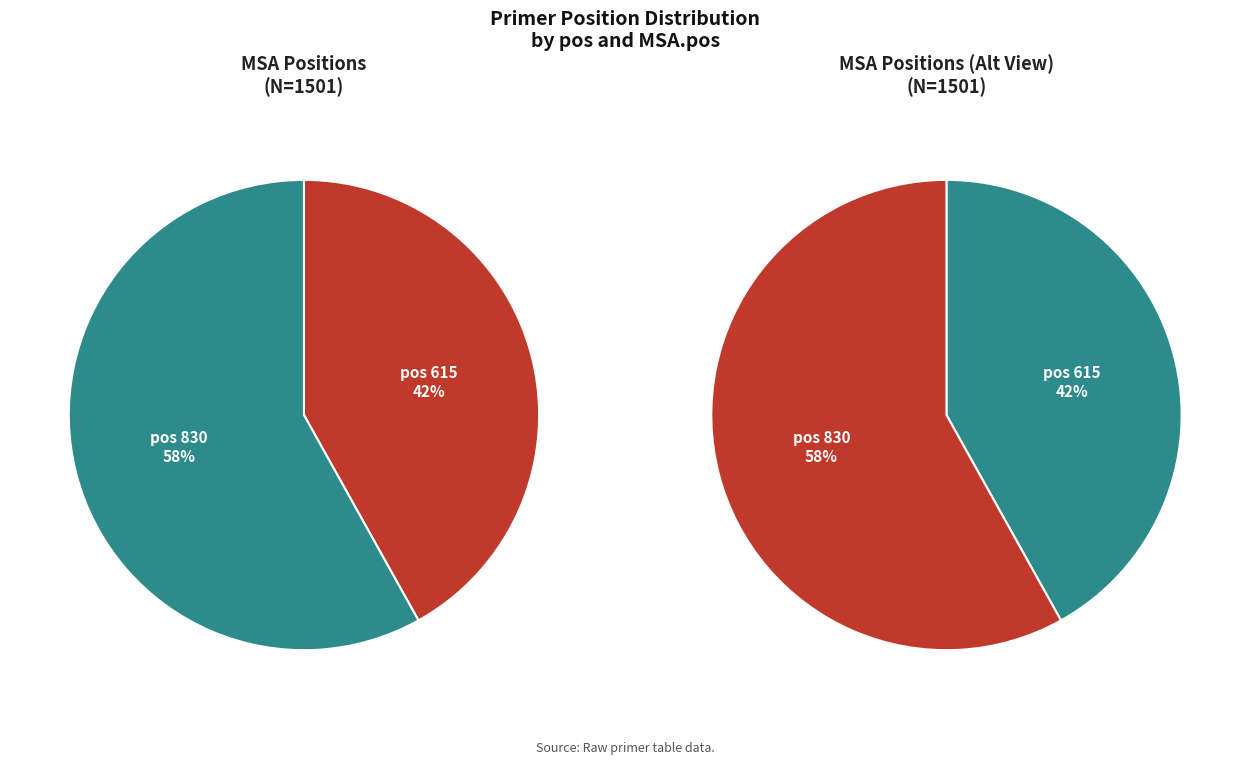

How many segments does this pie chart have?

2